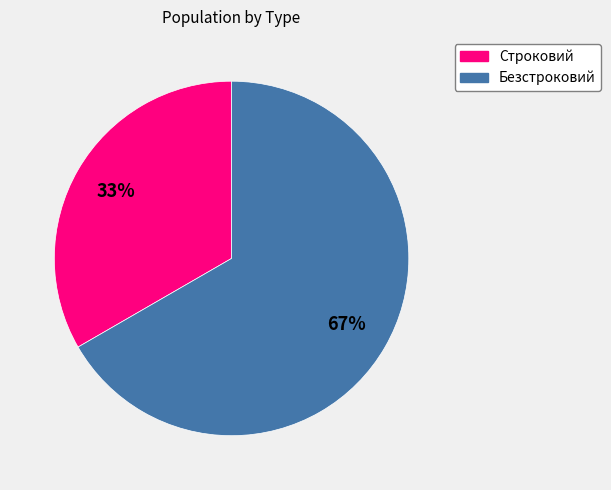

Does any single category account for the majority?

Yes